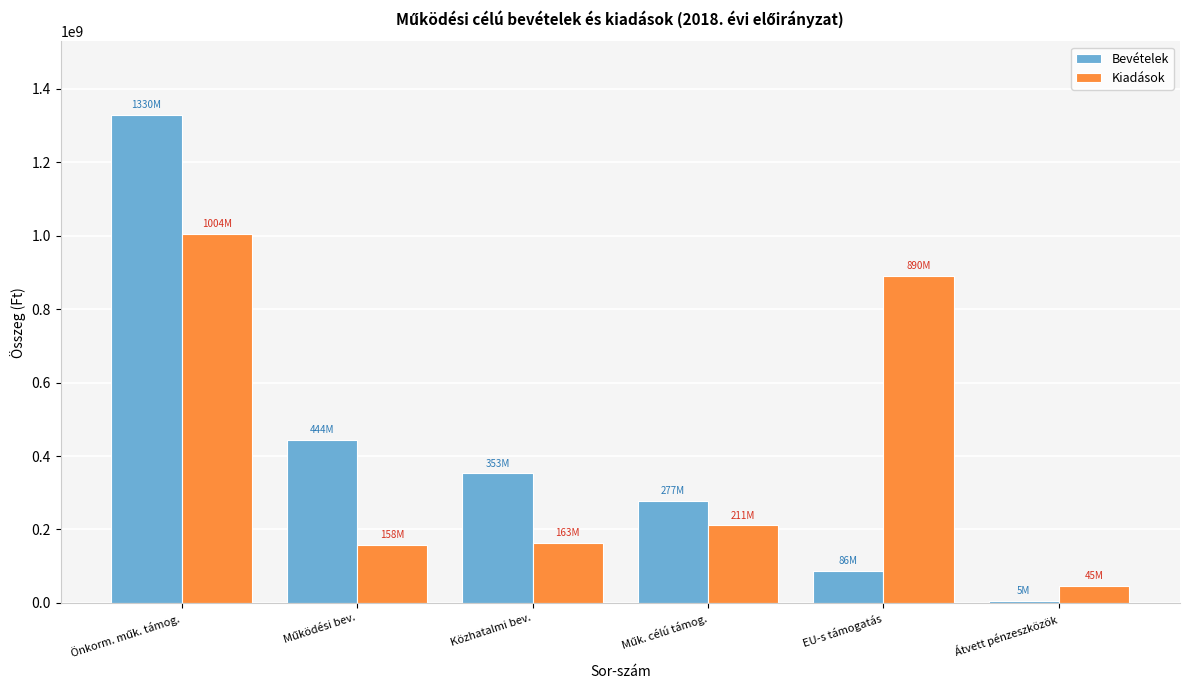

Which category has the lowest value in the Bevételek series?

Átvett pénzeszközök